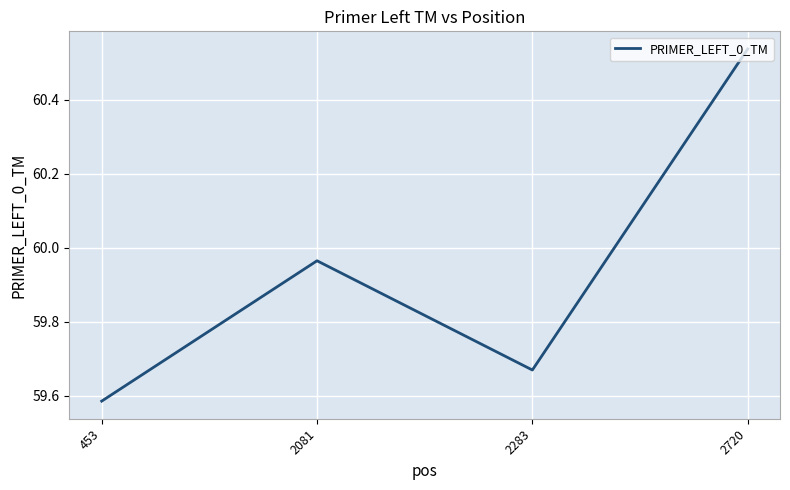

How many categories are shown in the chart?

4